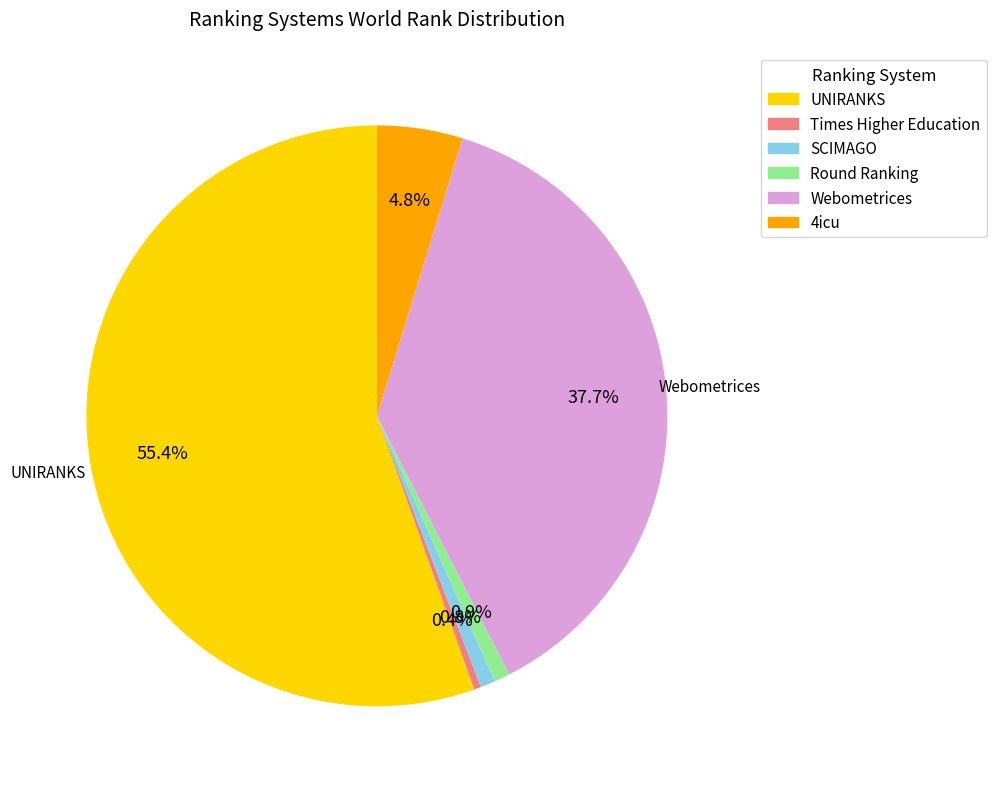

Does any single category account for the majority?

Yes